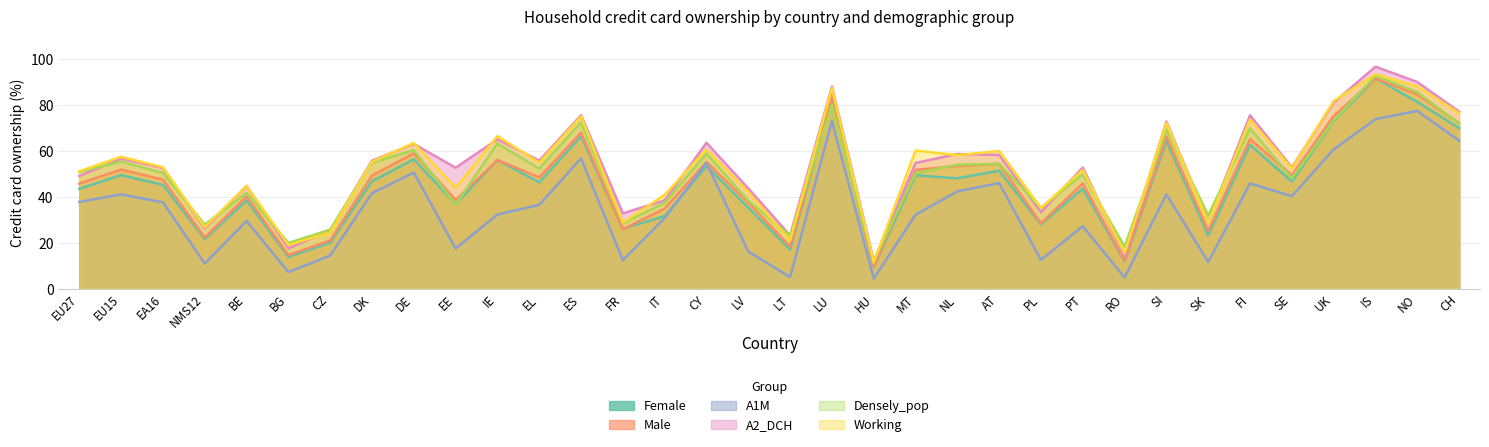

Is the value of Working at IS greater than the value of Male at IT?

Yes